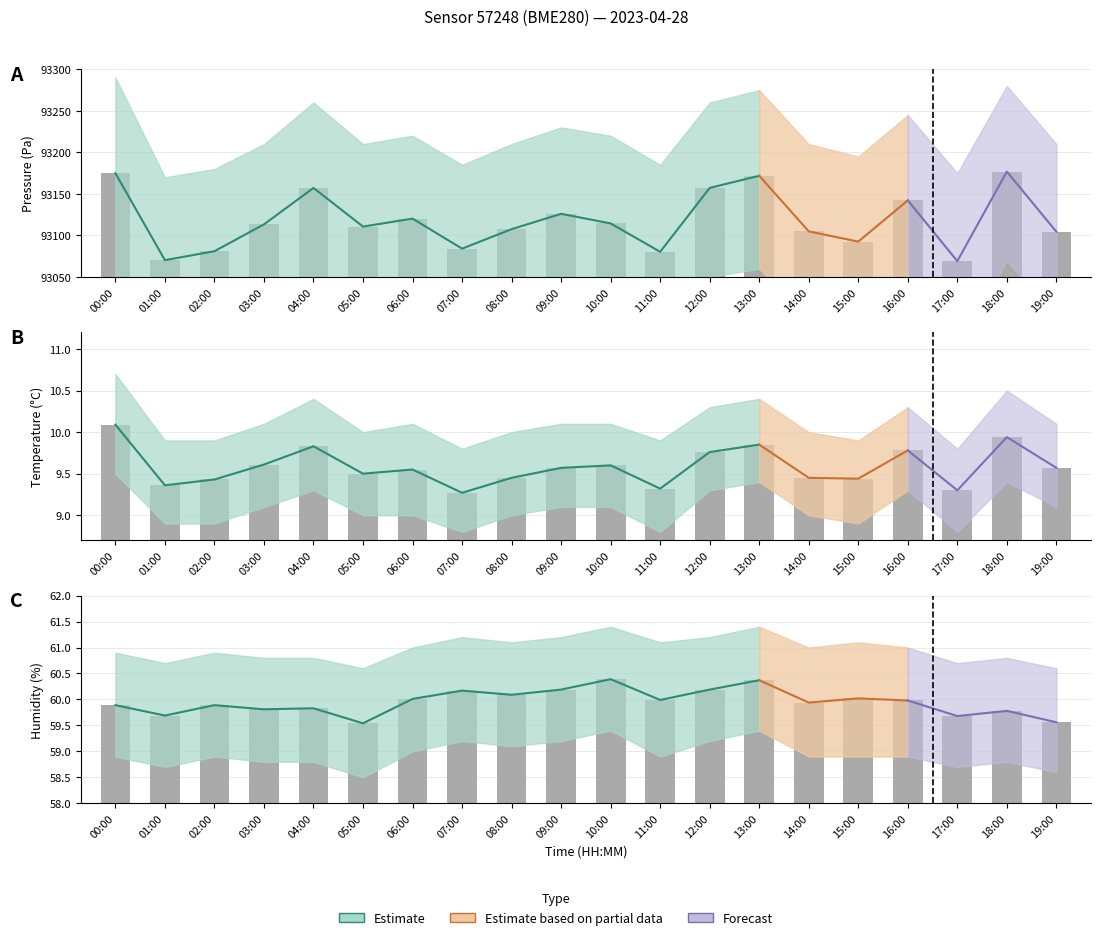

What is the maximum value shown in the chart?

93176.8